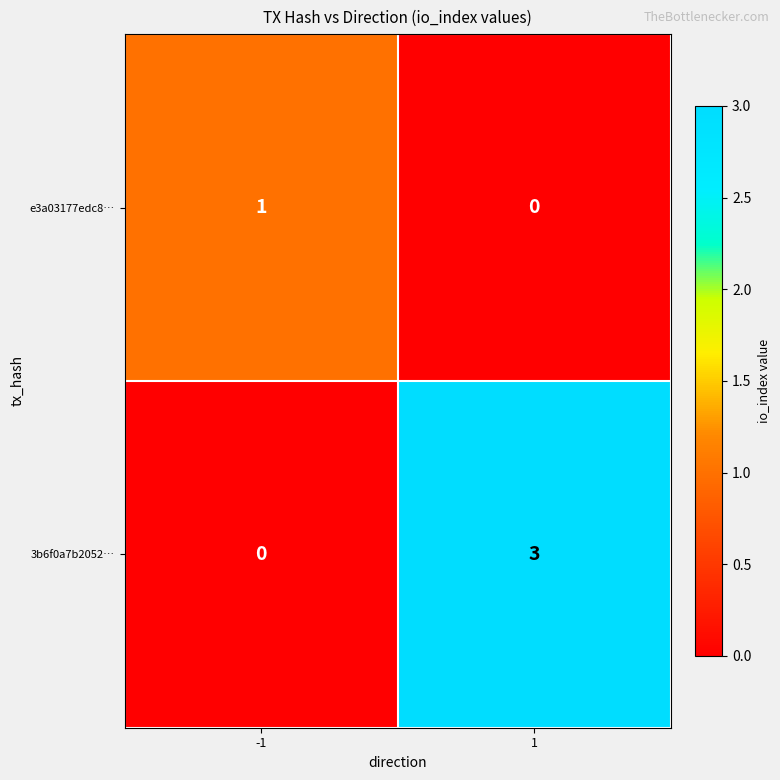

The 3b6f0a7b2052… series shows 1 at -1. True or false?

False